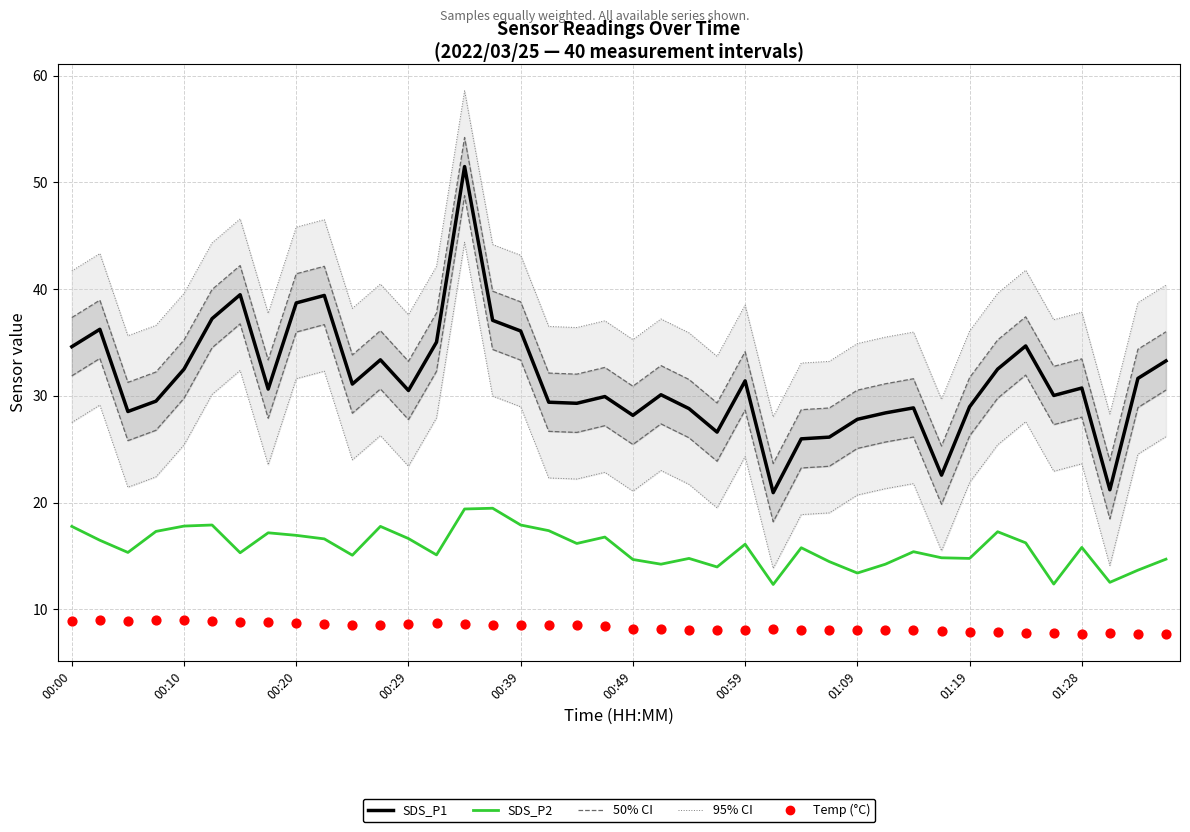

Which series reaches the minimum Y coordinate?

Temp (°C)